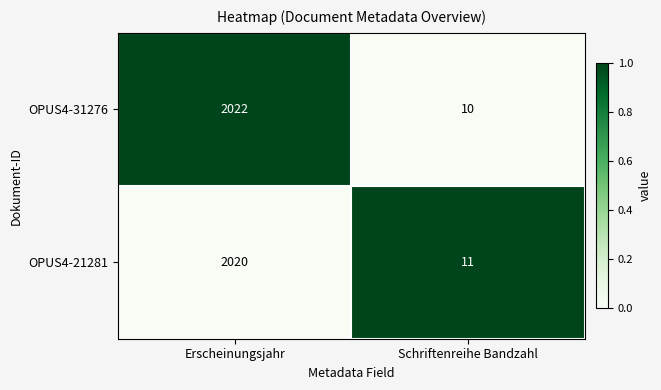

Which category has the highest value across all series?

Erscheinungsjahr